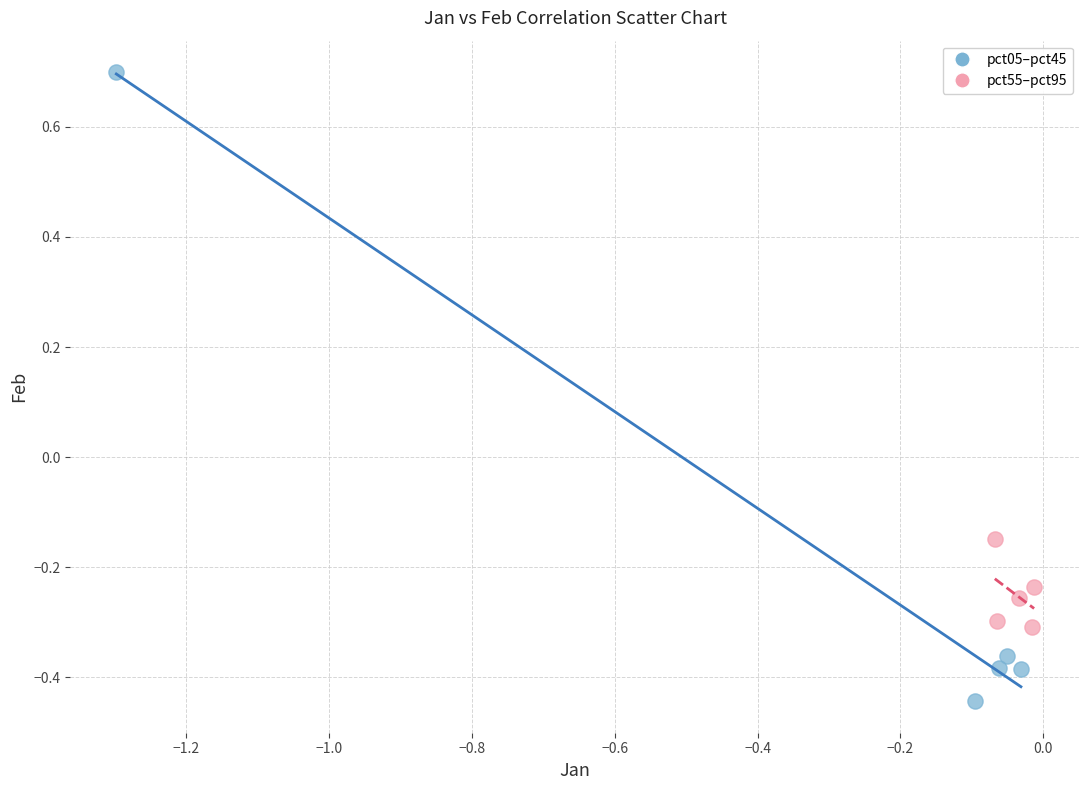

Which series has the largest Y range (max minus min)?

pct05–pct45